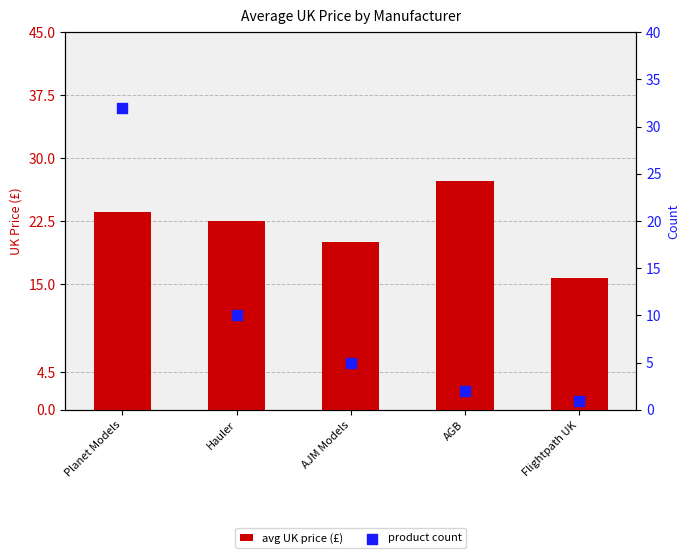

Which series has the largest total across all categories?

avg UK price (£)